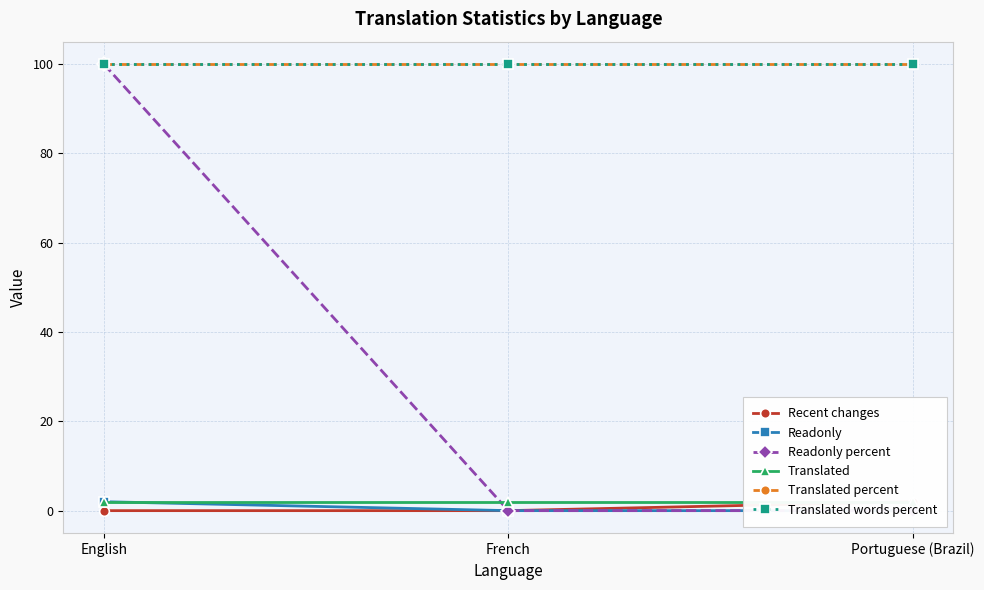

Reading left to right, transcribe all the data shown in this chart.

Recent changes: English=0	French=0	Portuguese (Brazil)=2
Readonly: English=2	French=0	Portuguese (Brazil)=0
Readonly percent: English=100	French=0	Portuguese (Brazil)=0
Translated: English=2	French=2	Portuguese (Brazil)=2
Translated percent: English=100	French=100	Portuguese (Brazil)=100
Translated words percent: English=100	French=100	Portuguese (Brazil)=100